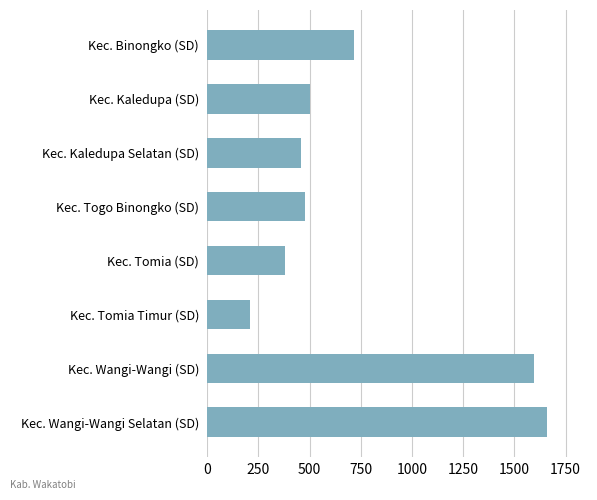

List the labels in order of value, smallest first.

Kec. Tomia Timur (SD), Kec. Tomia (SD), Kec. Kaledupa Selatan (SD), Kec. Togo Binongko (SD), Kec. Kaledupa (SD), Kec. Binongko (SD), Kec. Wangi-Wangi (SD), Kec. Wangi-Wangi Selatan (SD)